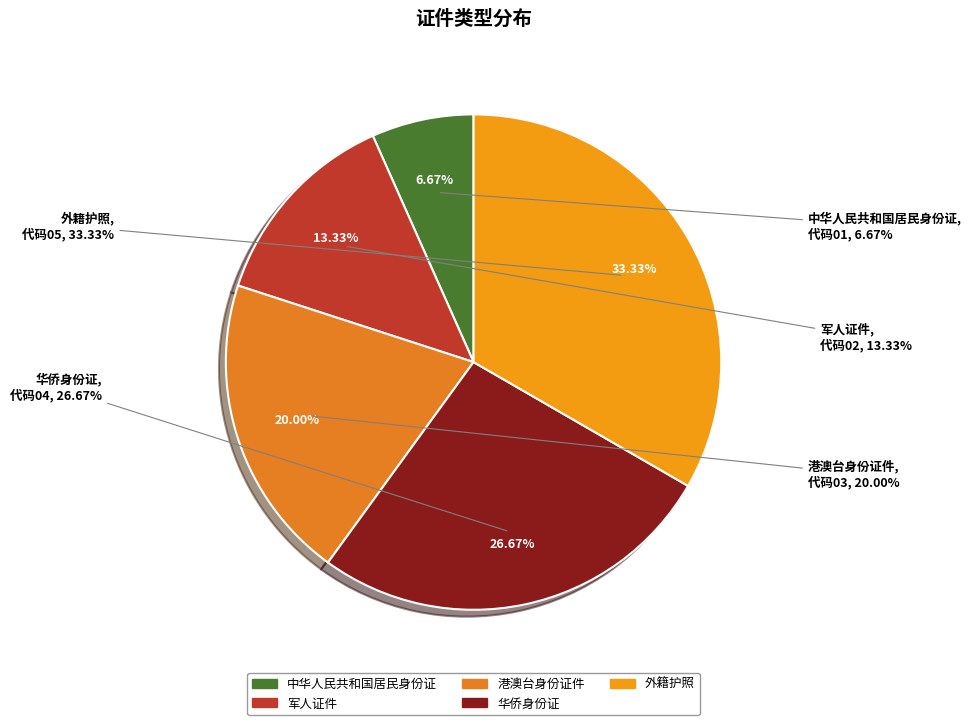

What is the change in value from 港澳台身份证件 to 华侨身份证?

+1